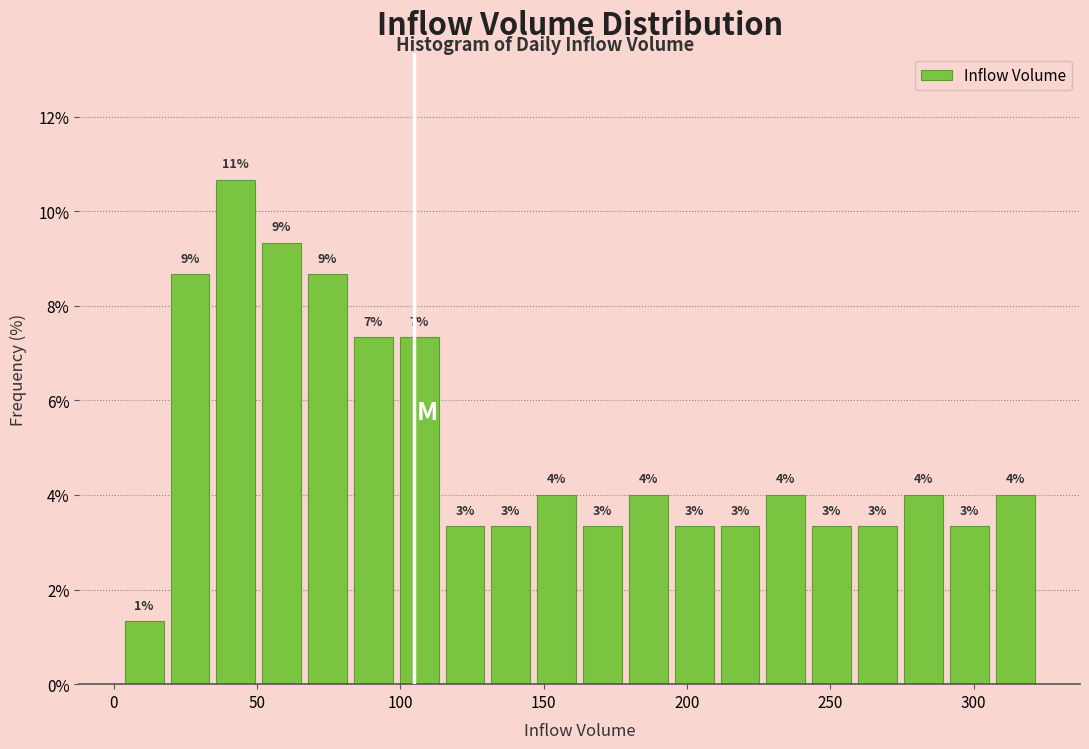

Around what value on the x-axis is the tallest bar? Give the approximate position of its centre, as read against the axis.

45